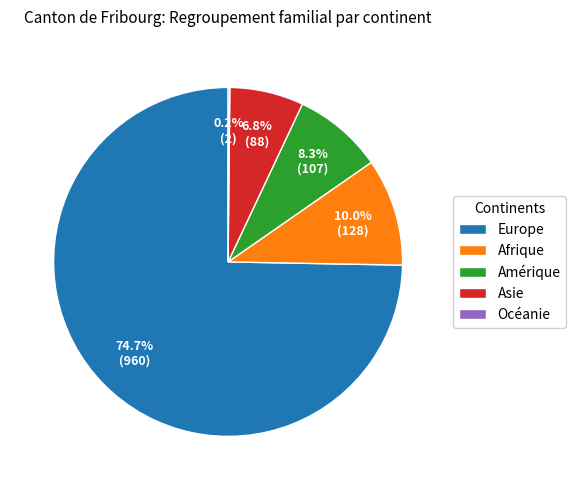

What is the majority slice?

Europe